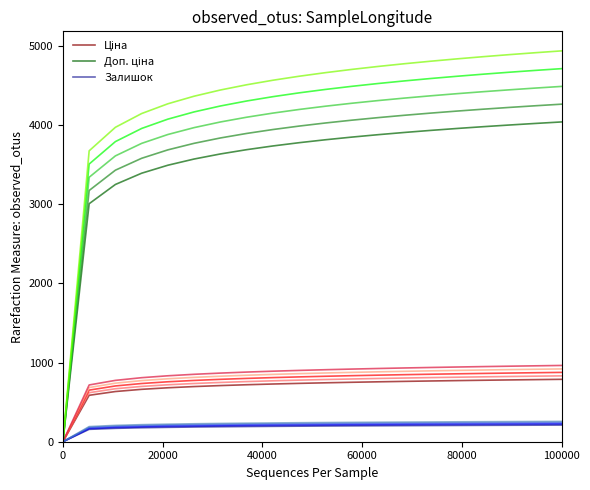

Rank the series by their average value, from lowest to highest.

Залишок, Ціна, Доп. ціна